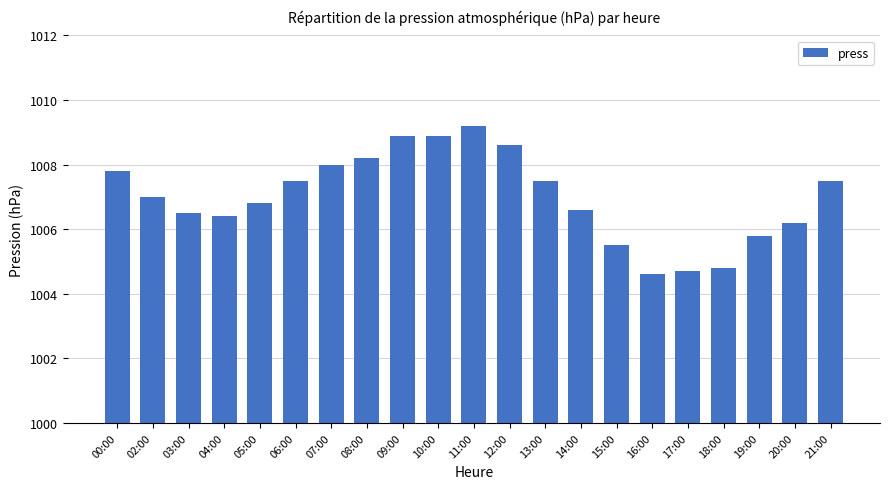

True or false: the data shows 623.3 at 05:00.

False